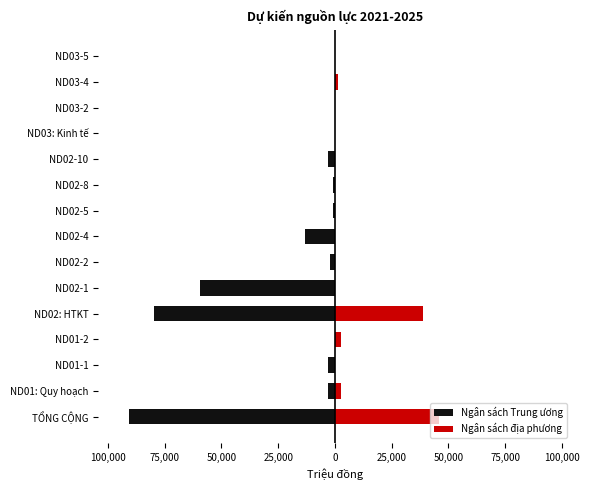

How many data points does each series have?

15